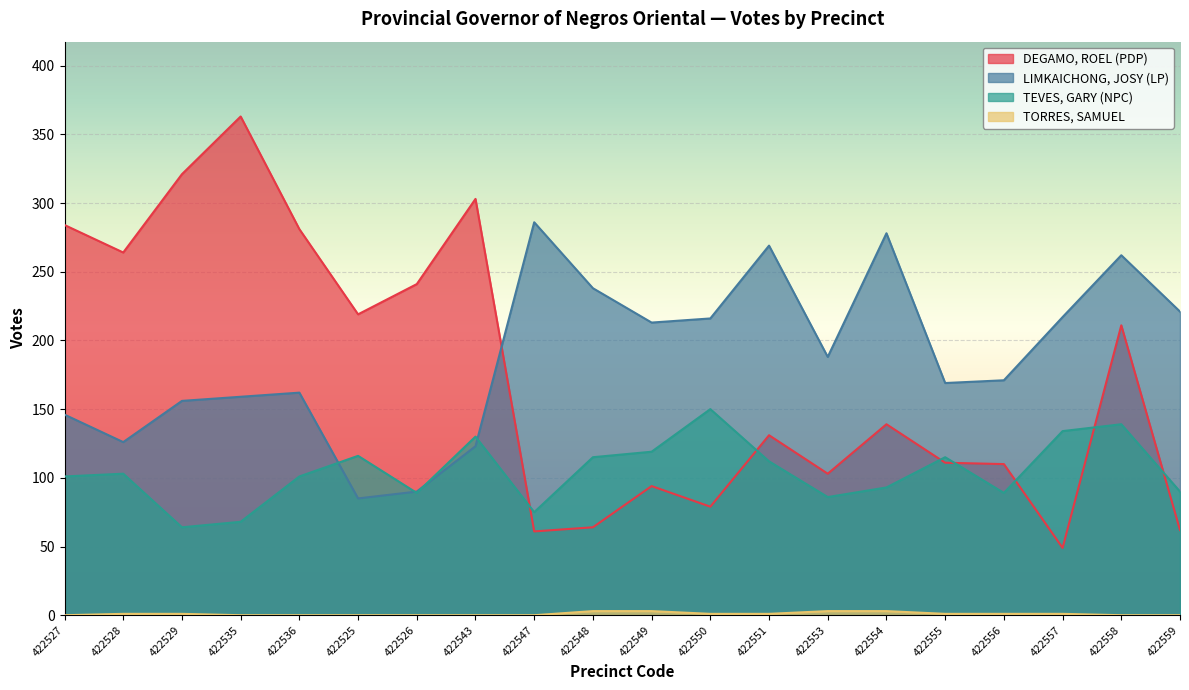

Does the chart display data point markers on the line(s)?

No